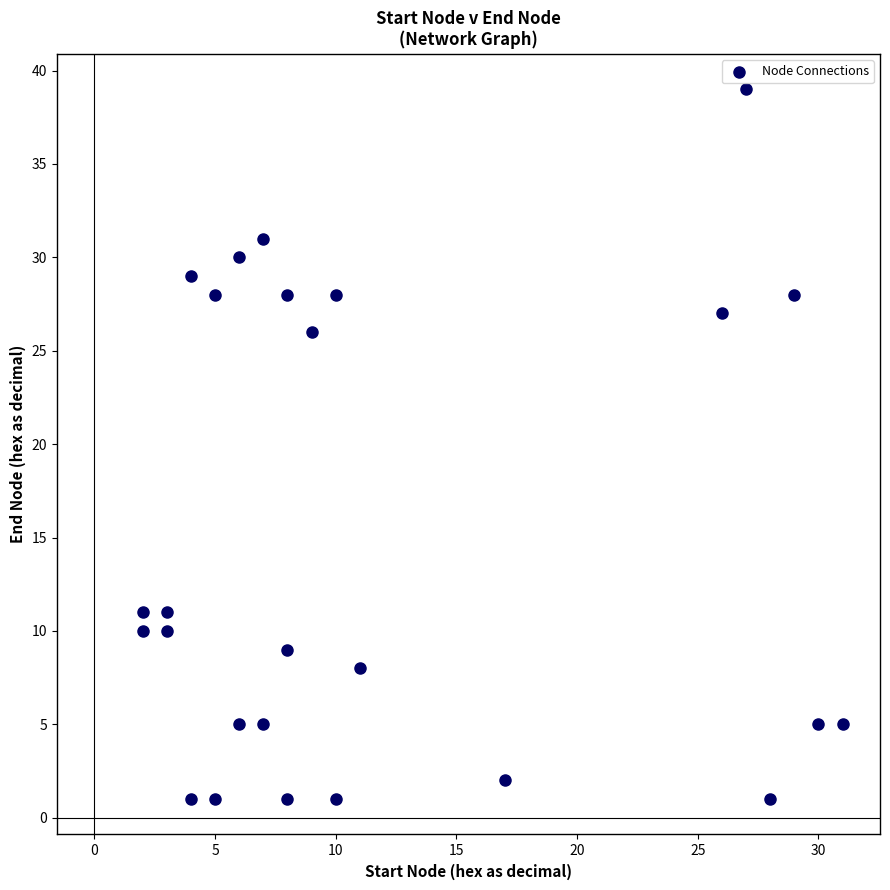

What Y value in the scatter plot is closest to 20?

26